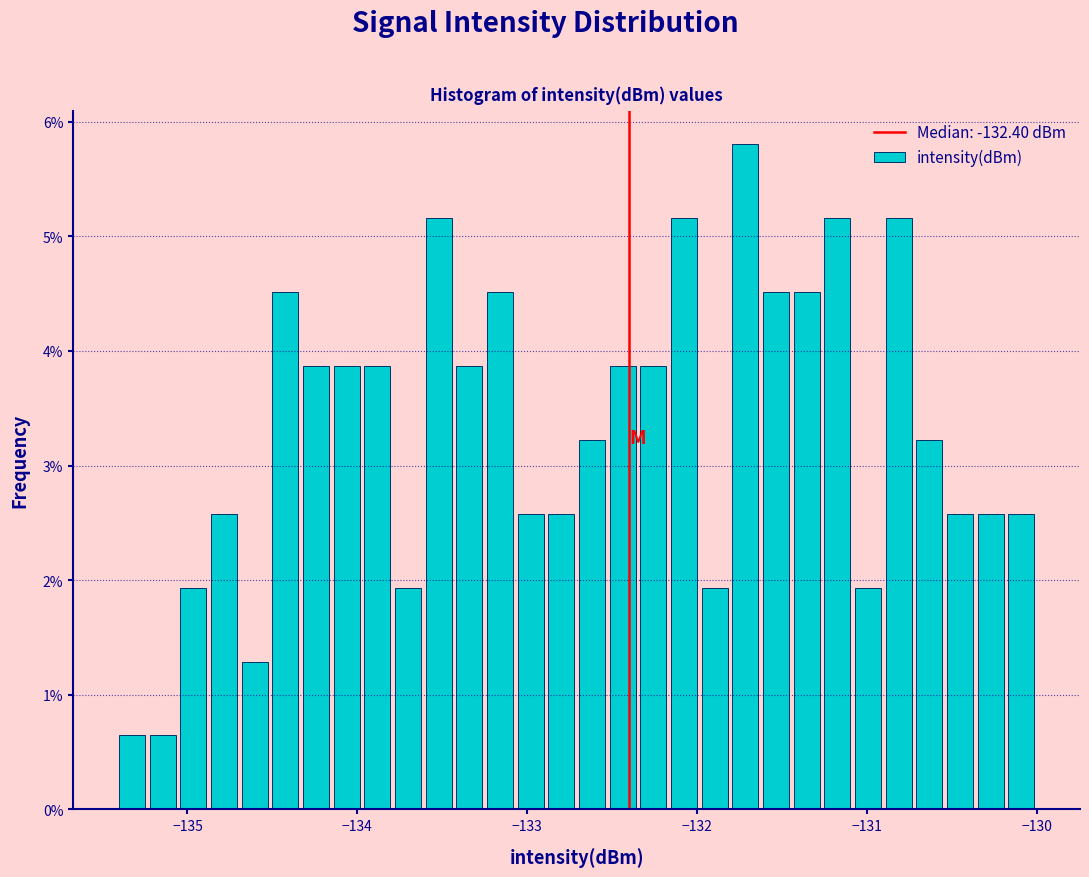

Read against the x-axis, roughly where is the centre of the tallest bar?

-131.7